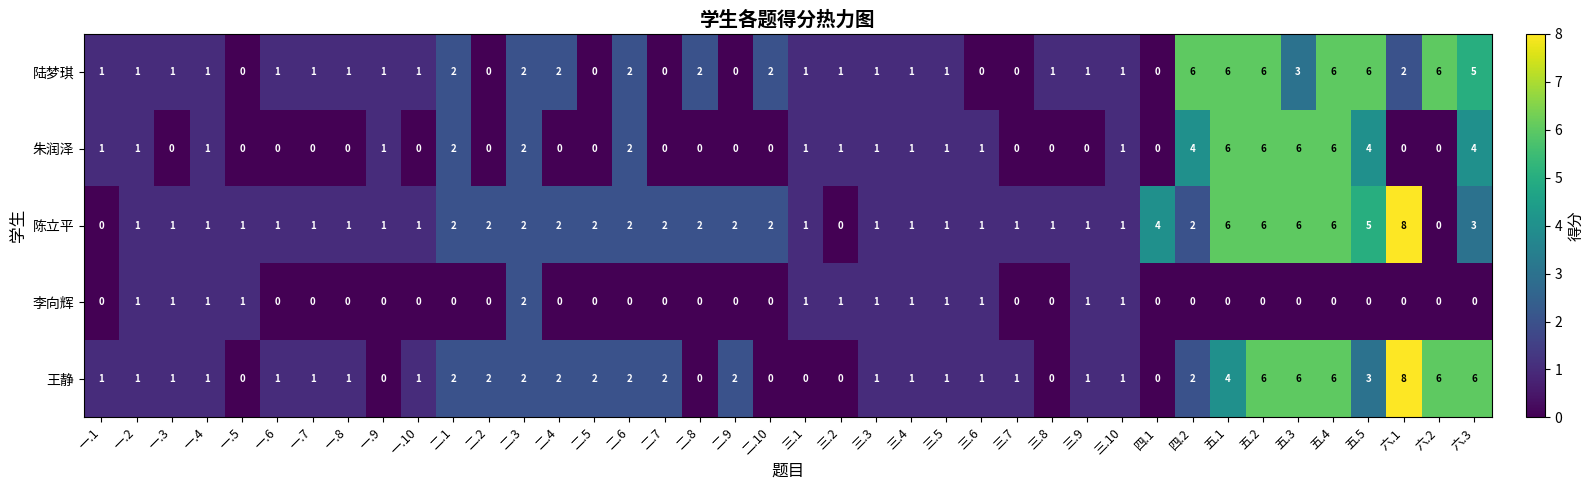

What is the difference between the maximum and minimum values in the 陈立平 series?

8